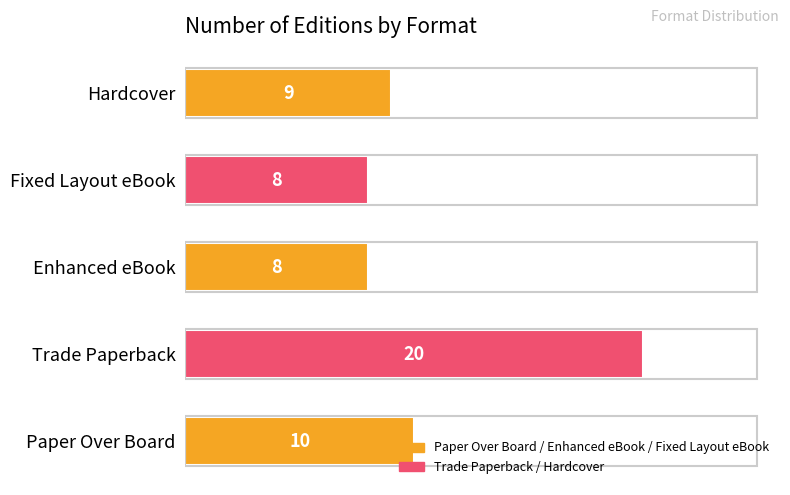

Which has a higher value, Paper Over Board or Fixed Layout eBook?

Paper Over Board